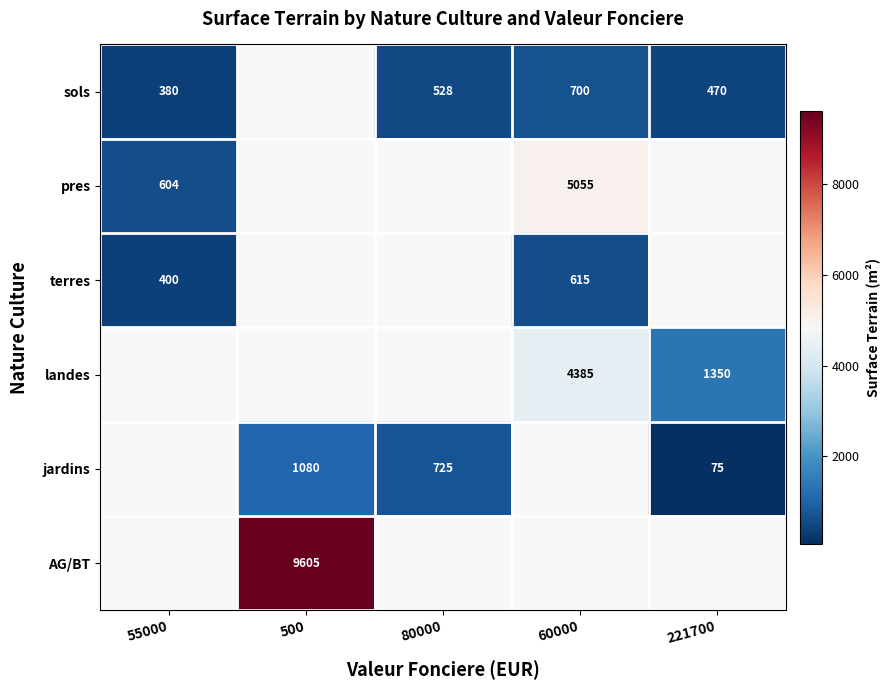

The value of sols at 60000 is 1146. True or false?

False